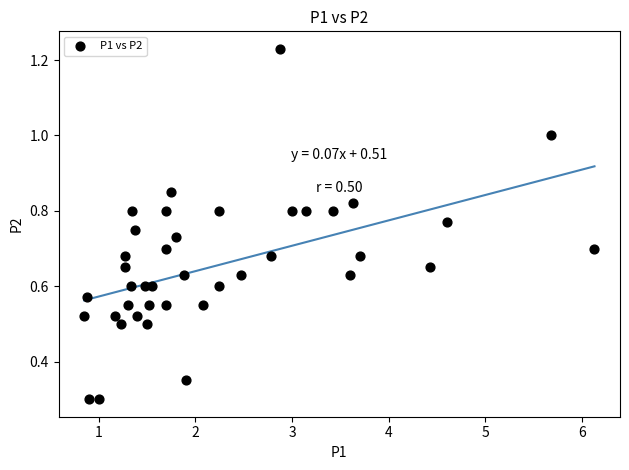

What is the range of X values (max minus min)?

5.3